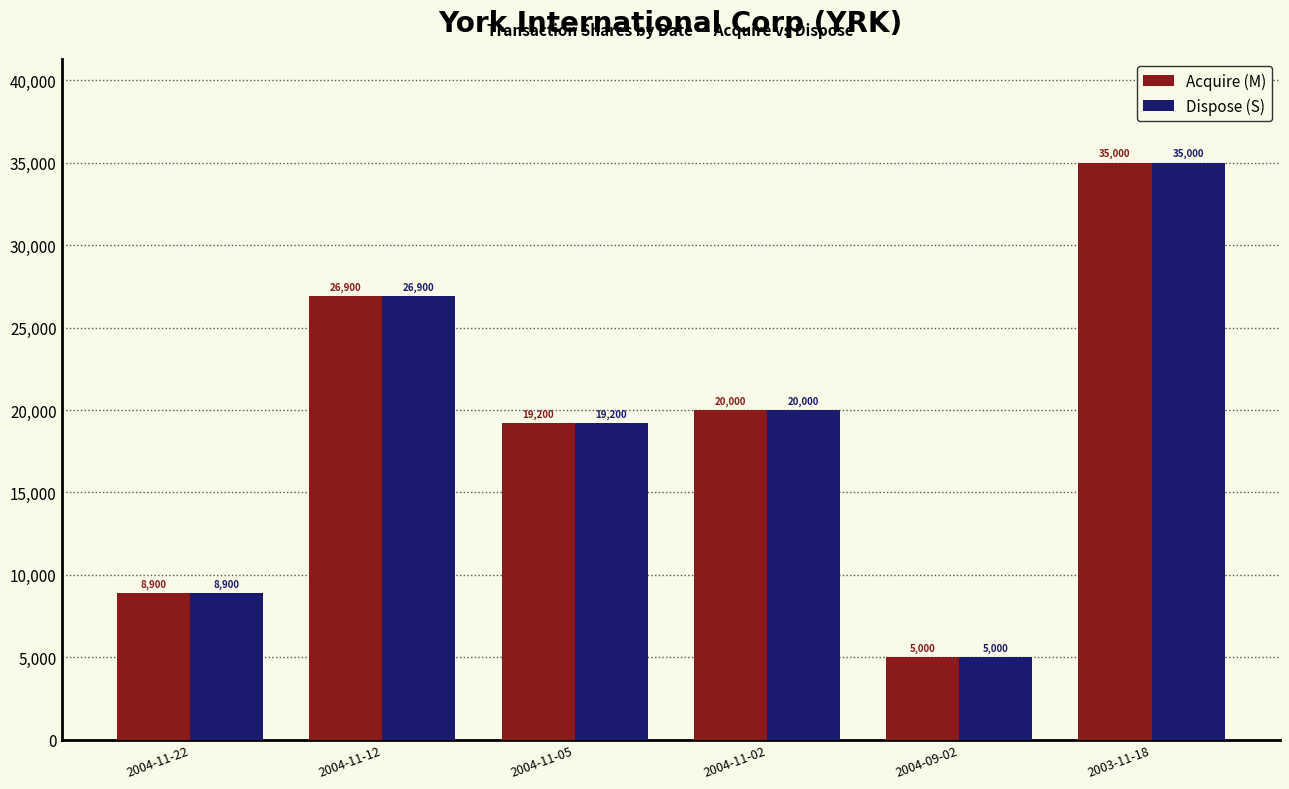

Rank the categories by Acquire (M) value from lowest to highest.

2004-09-02, 2004-11-22, 2004-11-05, 2004-11-02, 2004-11-12, 2003-11-18